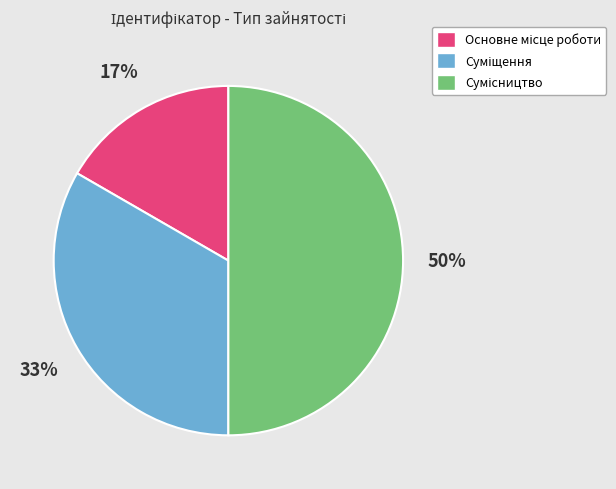

To the nearest percent, what is the average slice percentage?

33%